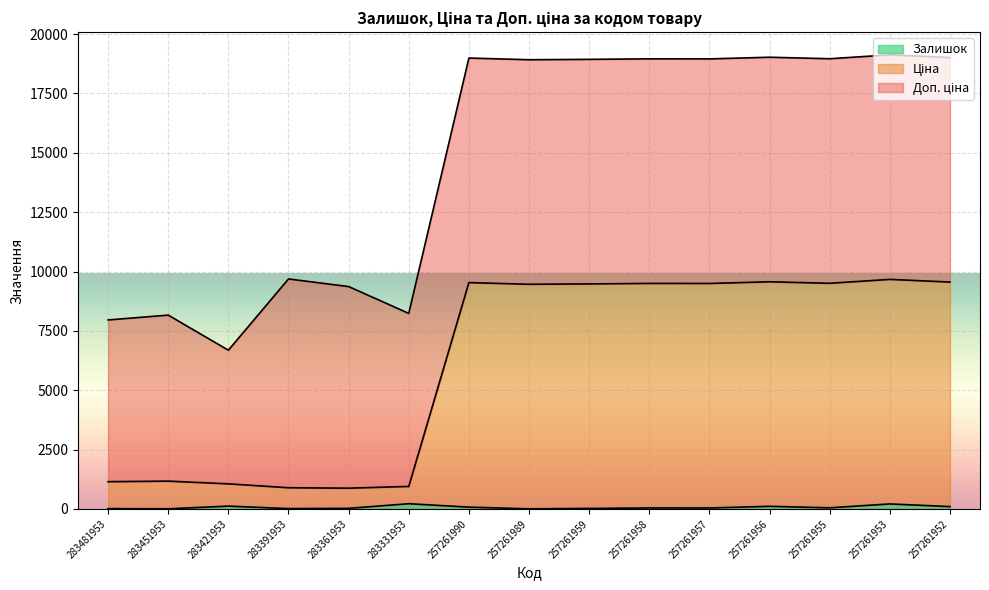

True or false: Залишок has a value of 4.0 at 257261989.

True